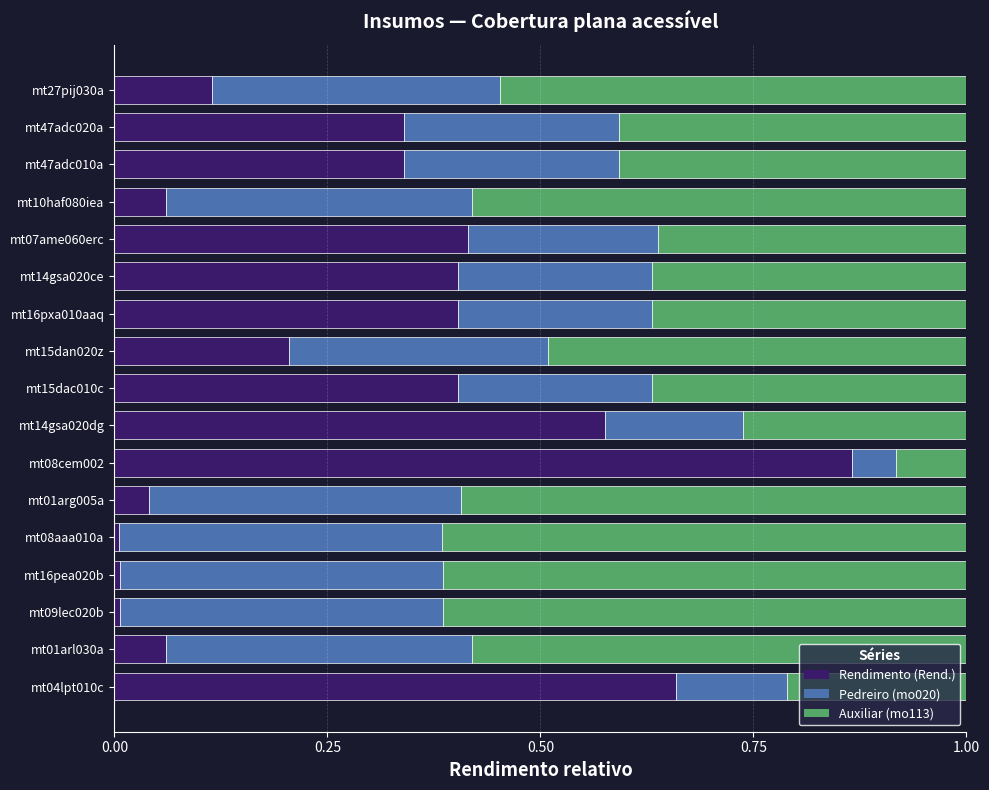

What is the total value across all series at mt07ame060erc?

1.0